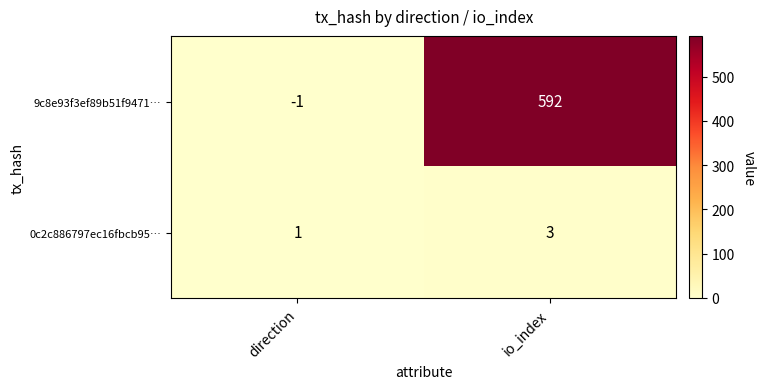

Which label corresponds to the largest value in the chart?

io_index